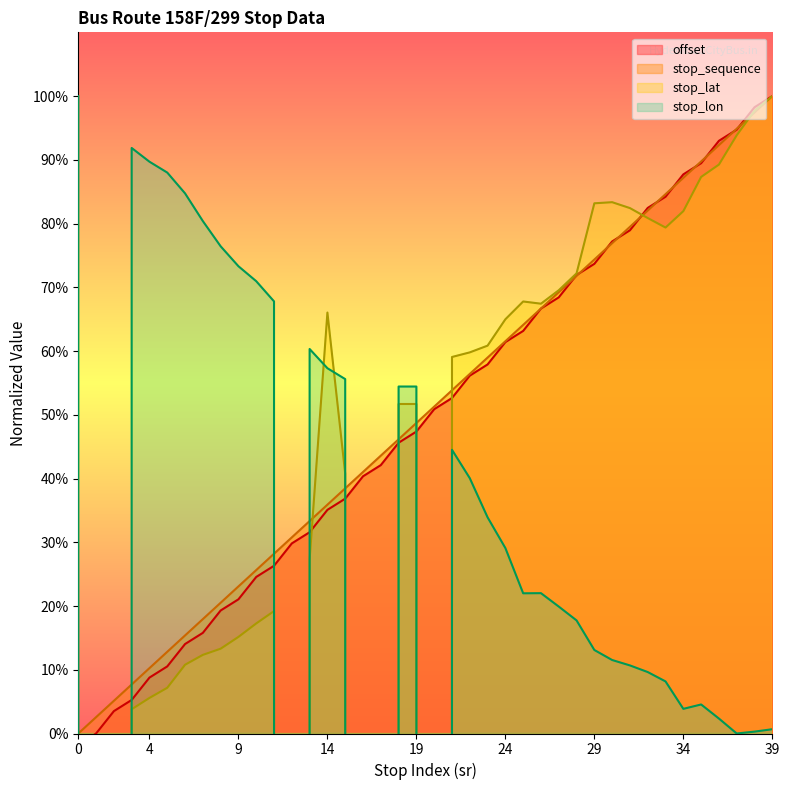

Does the chart have visible grid lines?

No